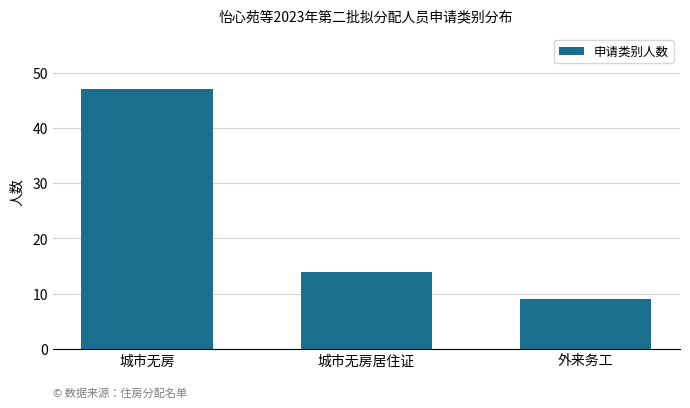

Does the chart contain any negative values?

No